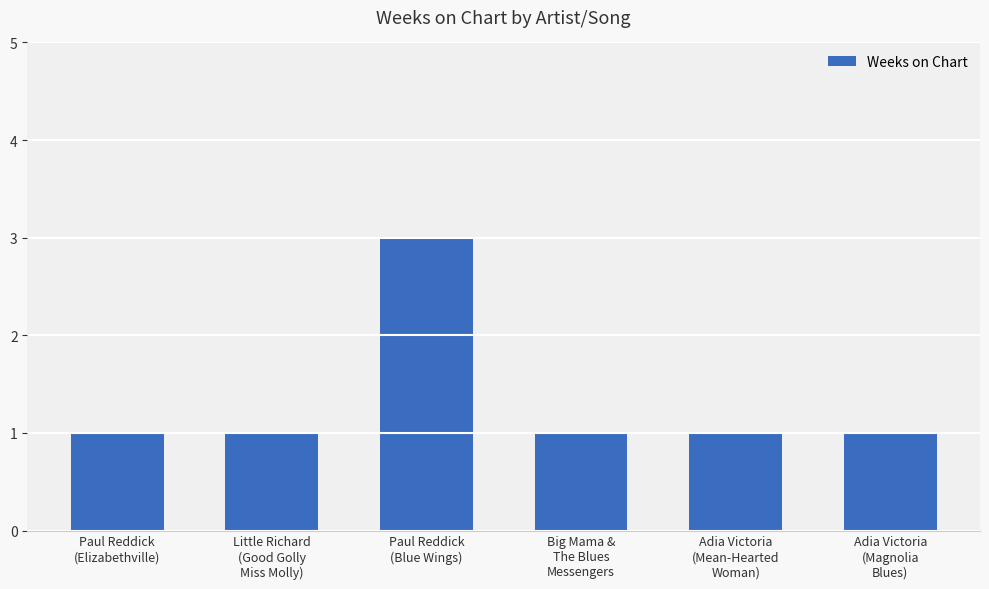

What is the sum of all values?

8